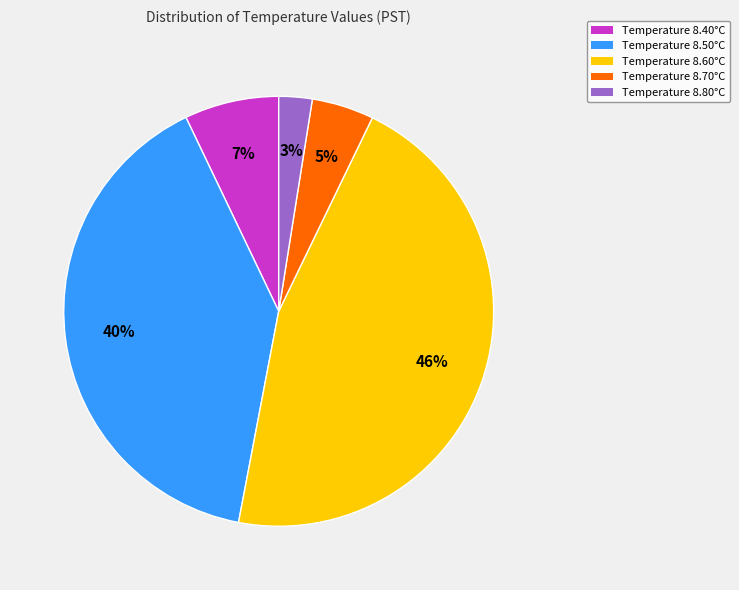

Does any single category account for the majority?

No